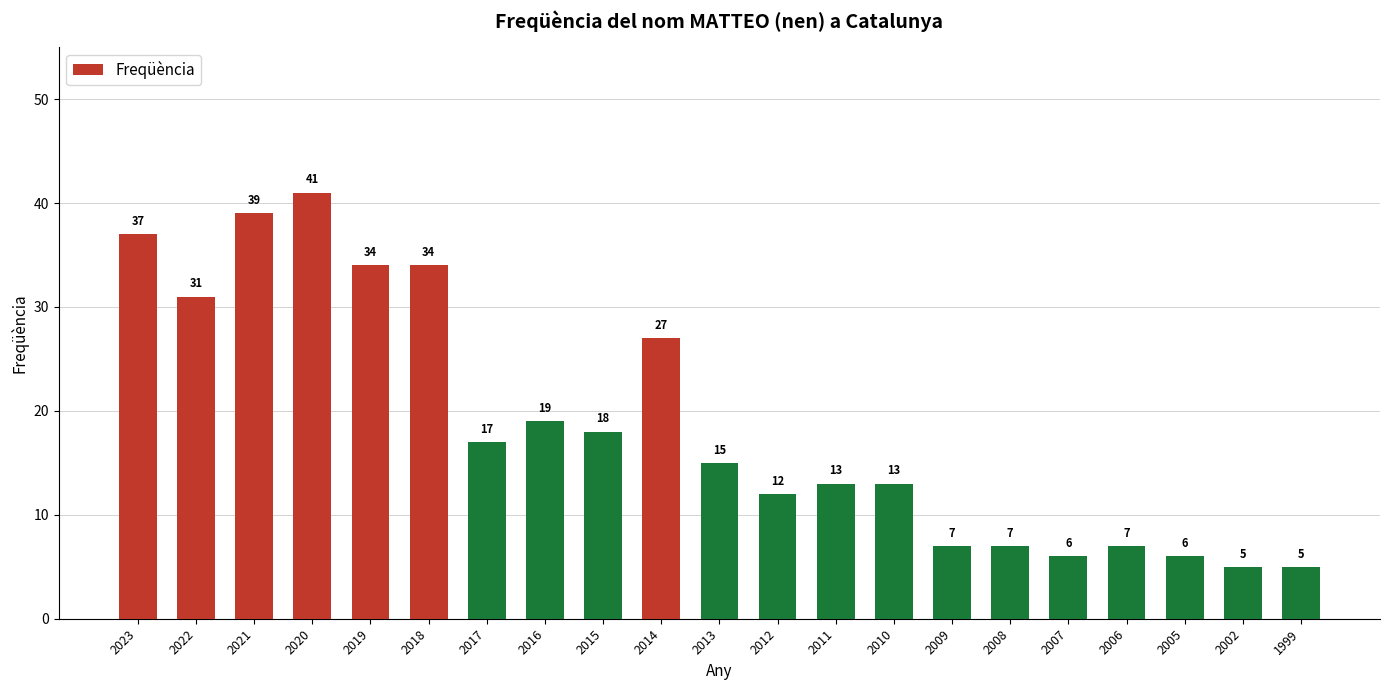

Does the chart contain stacked bars?

No